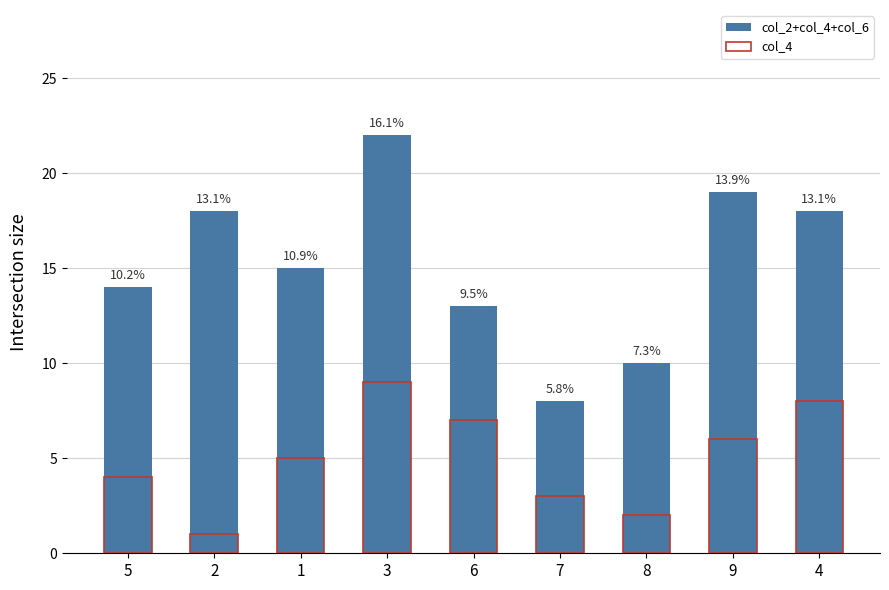

How many groups of bars are there?

9